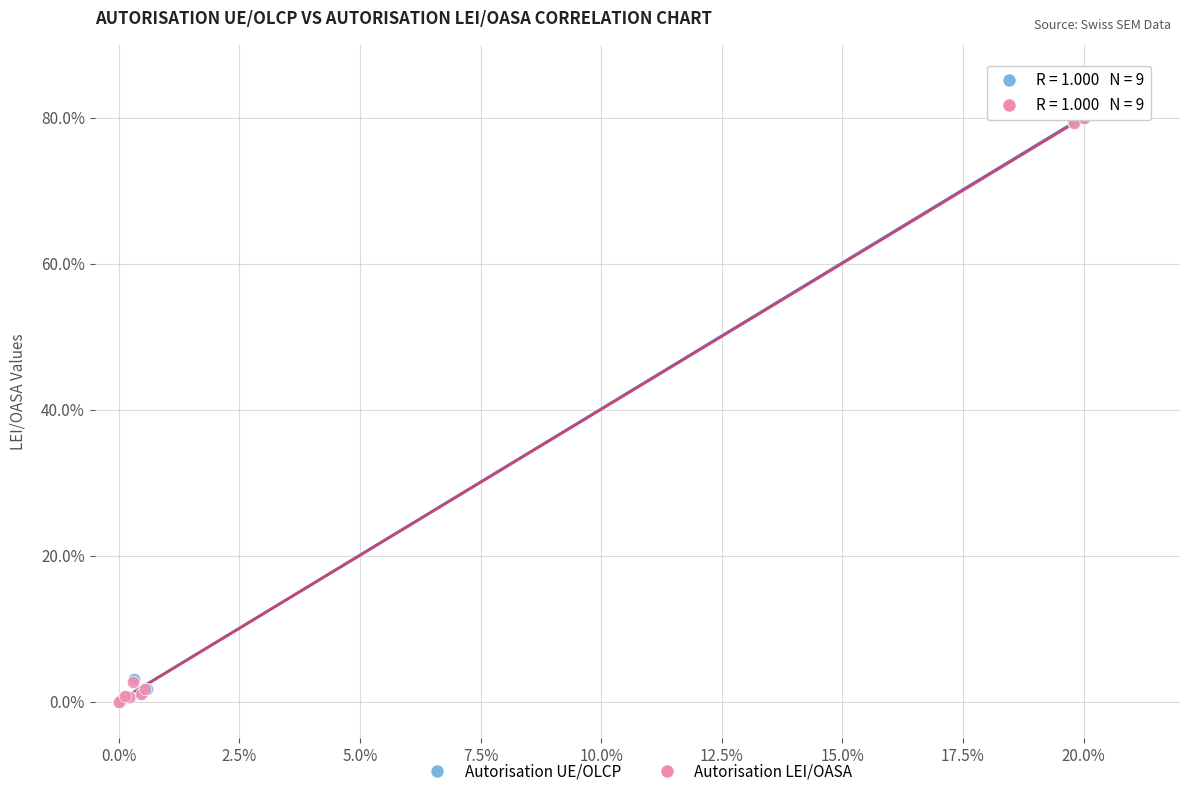

What are all the series names shown in the legend?

Autorisation UE/OLCP, Autorisation LEI/OASA